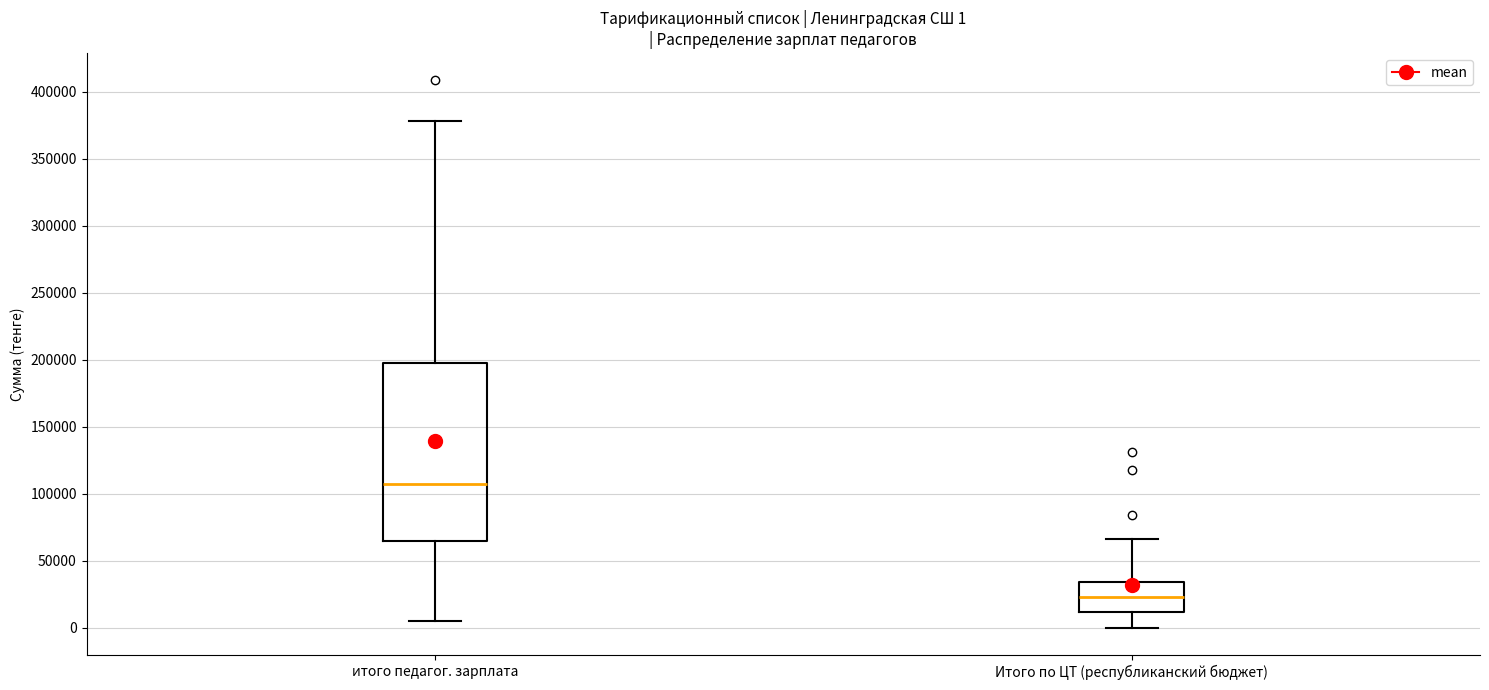

Which box has the lowest median line?

Итого по ЦТ (республиканский бюджет)